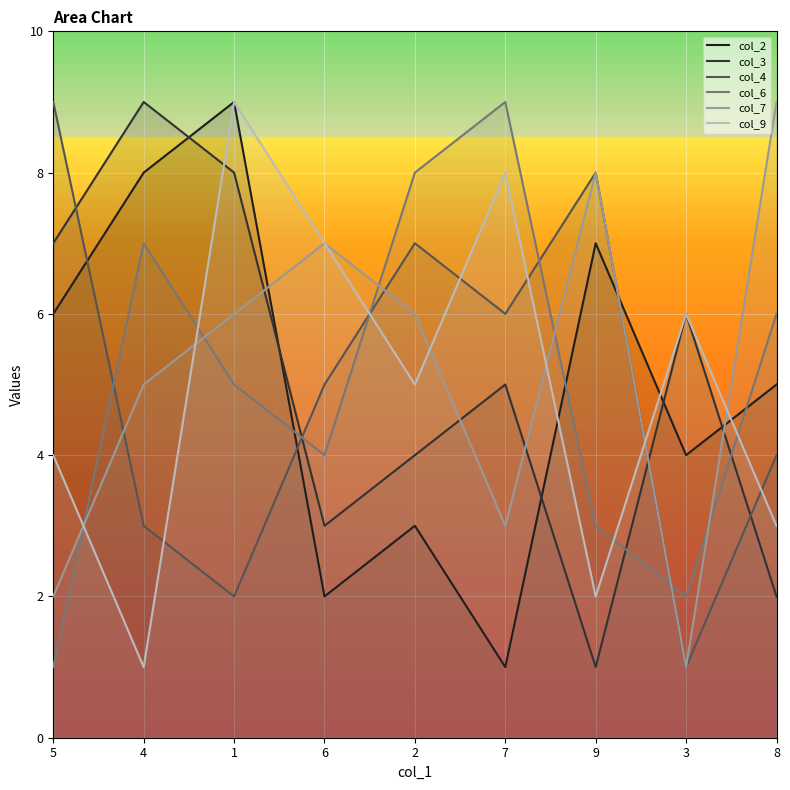

What value does the col_7 series have at 4?

5